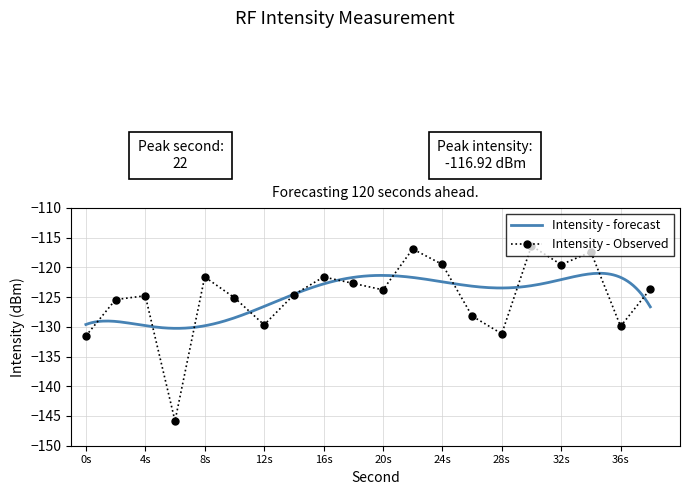

In Intensity - Observed, how many points are lower than both neighbors (excluding endpoints)?

6